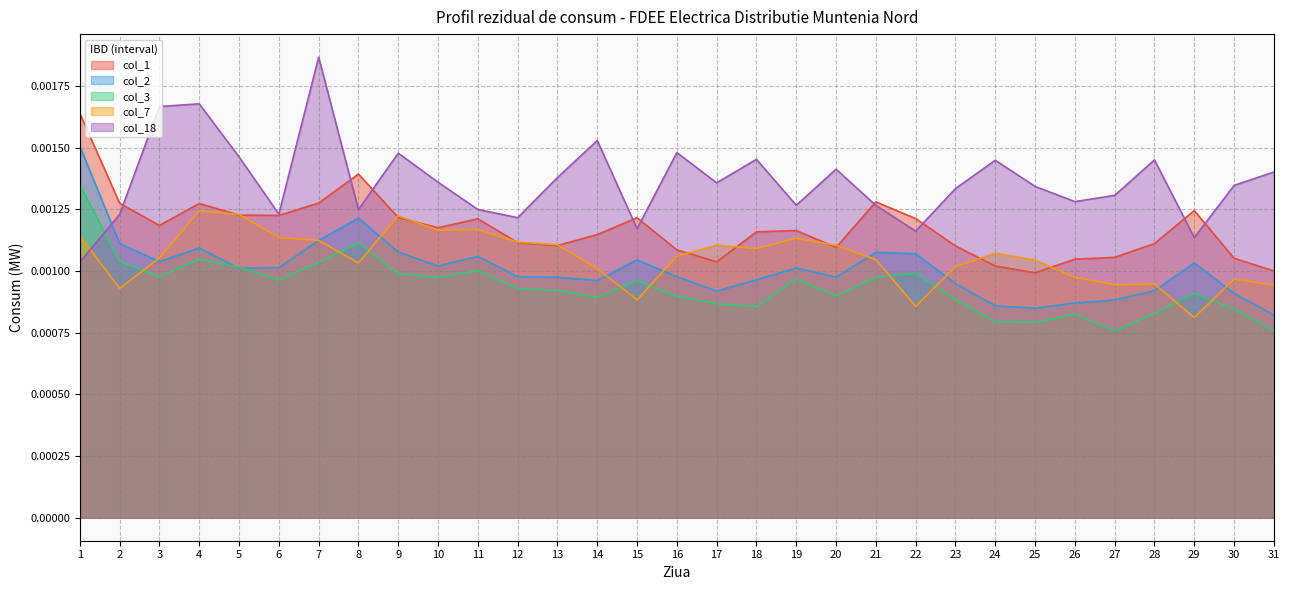

Which category has the highest value across all series?

7